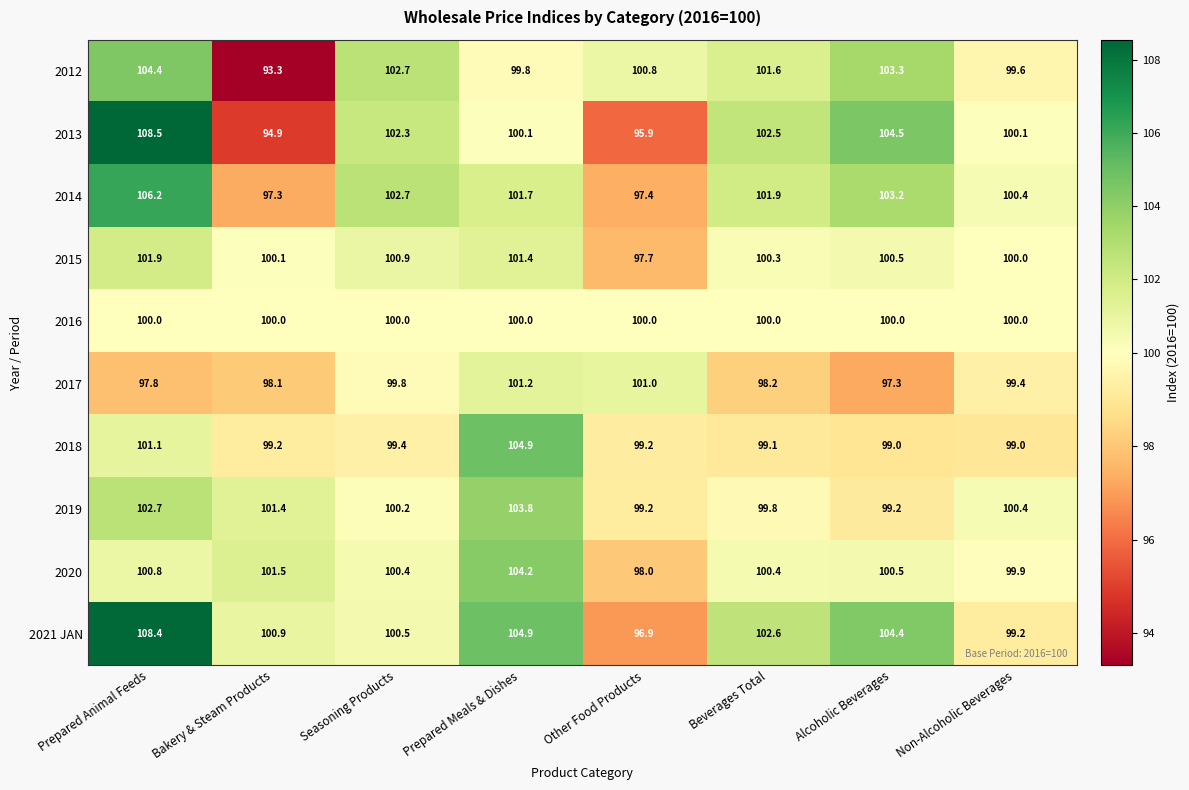

What is the greatest value displayed?

108.5